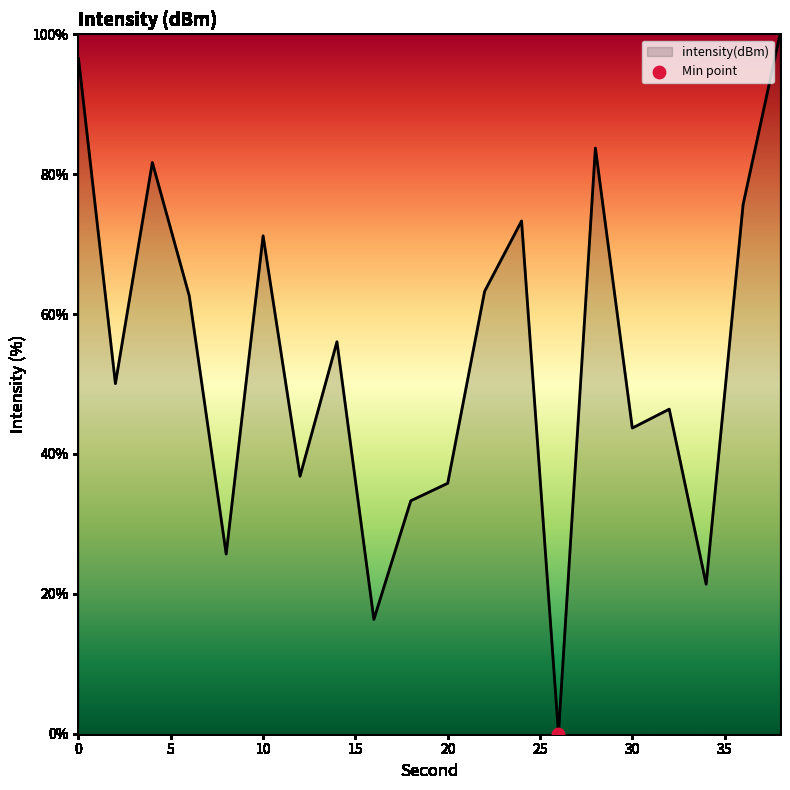

What is the maximum value shown in the chart?

100.0